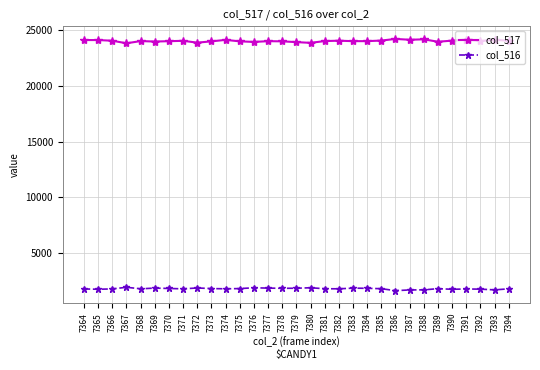

What is the approximate value of col_516 at 7376?

1874